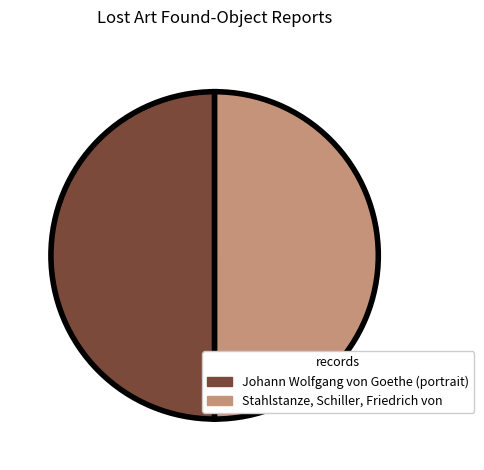

Is it true that Johann Wolfgang von Goethe (portrait) is 39% of the pie?

False